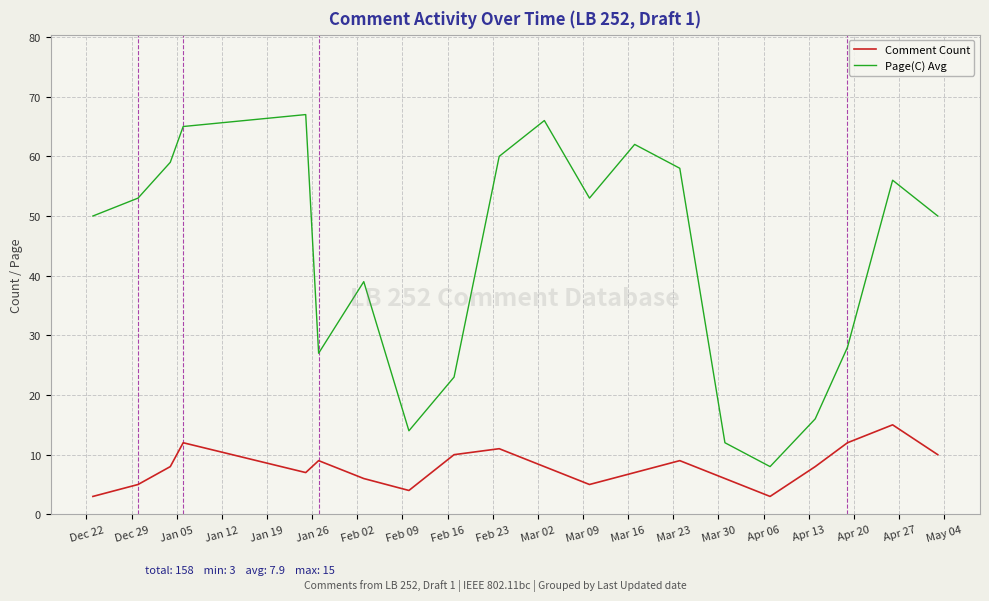

True or false: Comment Count and Page(C) Avg intersect in this chart.

False